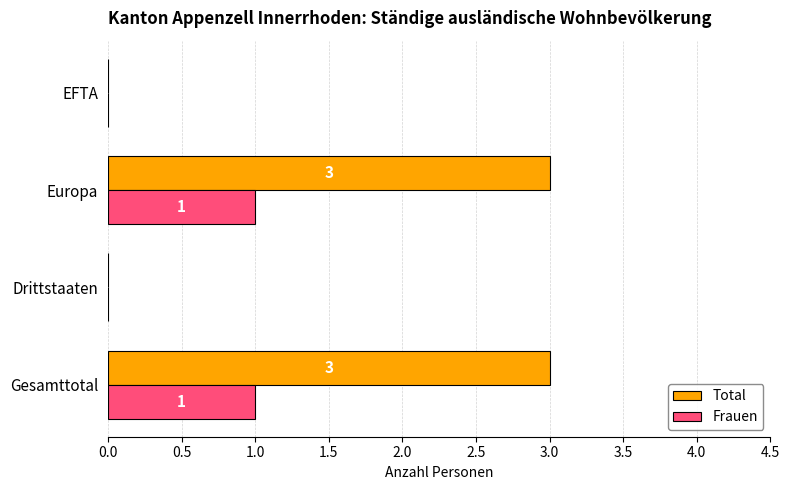

What is the maximum value for Total?

3